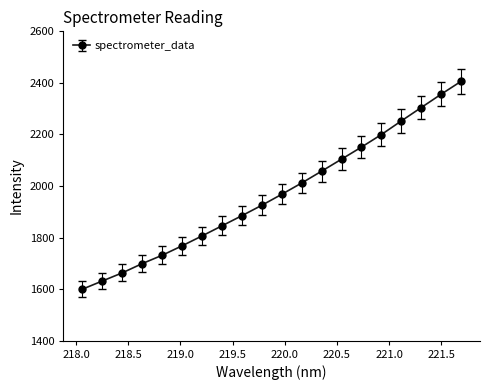

True or false: the data has more than 0 interior local peaks.

False